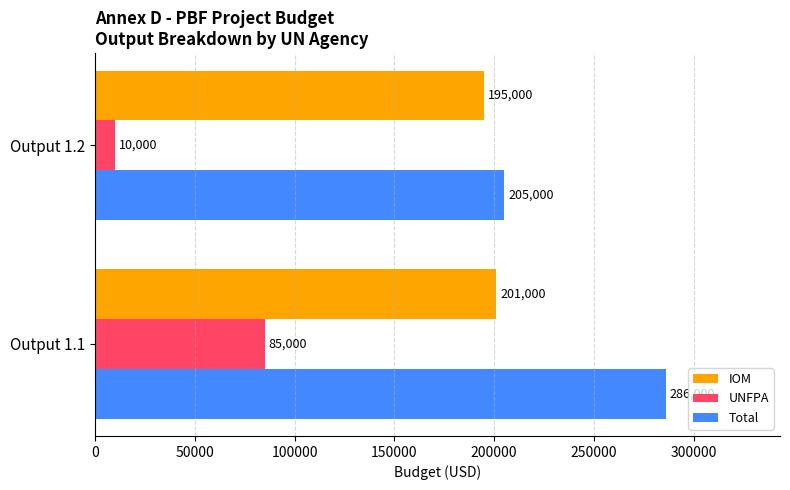

What value does the Total series have at Output 1.2, to the nearest 50?

205000